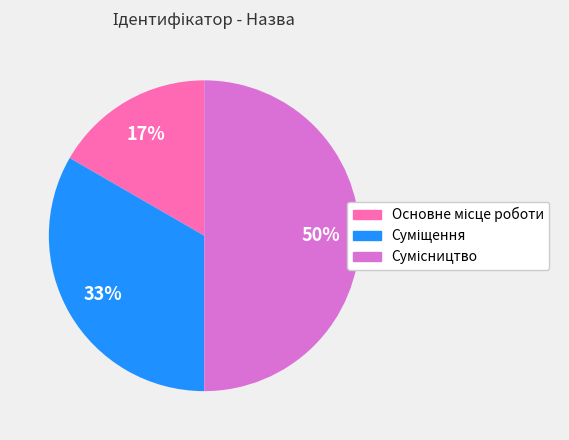

To the nearest percent, what is the difference between the largest and smallest slice percentages?

33%